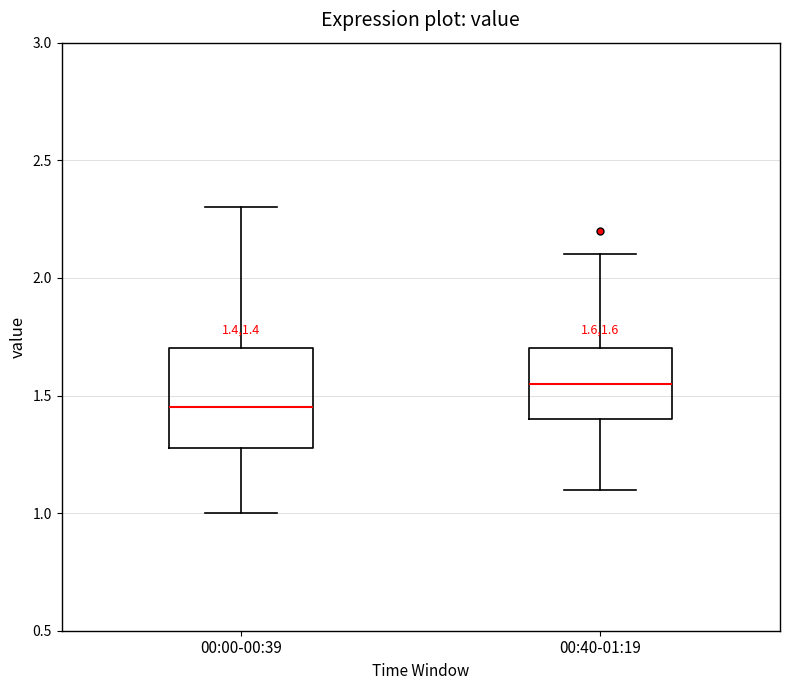

Comparing the boxes themselves (not the whiskers), which one is the tallest?

00:00-00:39